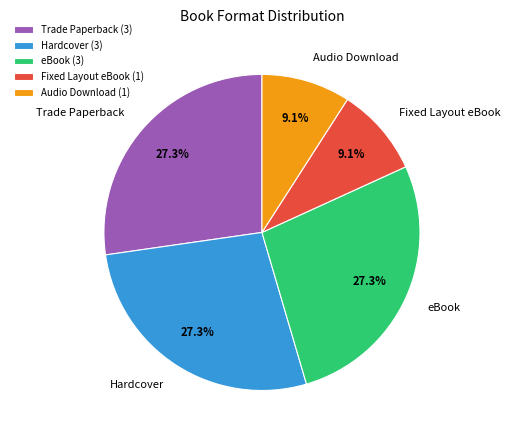

To the nearest percent, what percentage of the pie is Hardcover?

27%